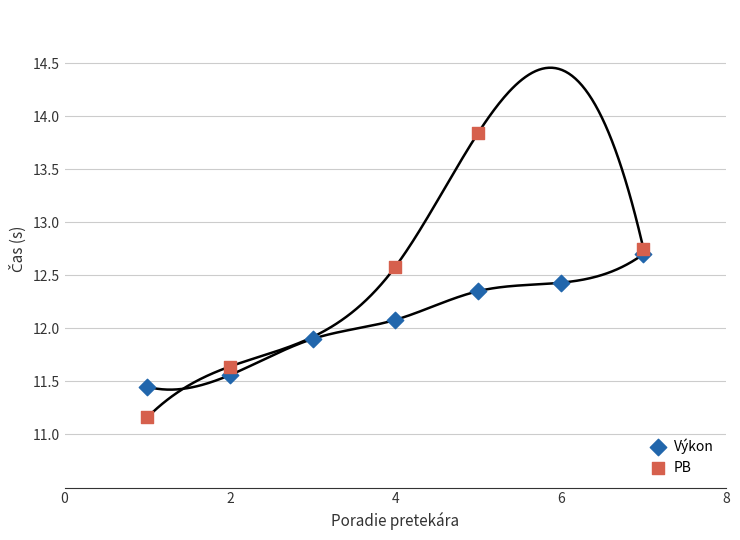

Which series reaches the minimum Y coordinate?

PB